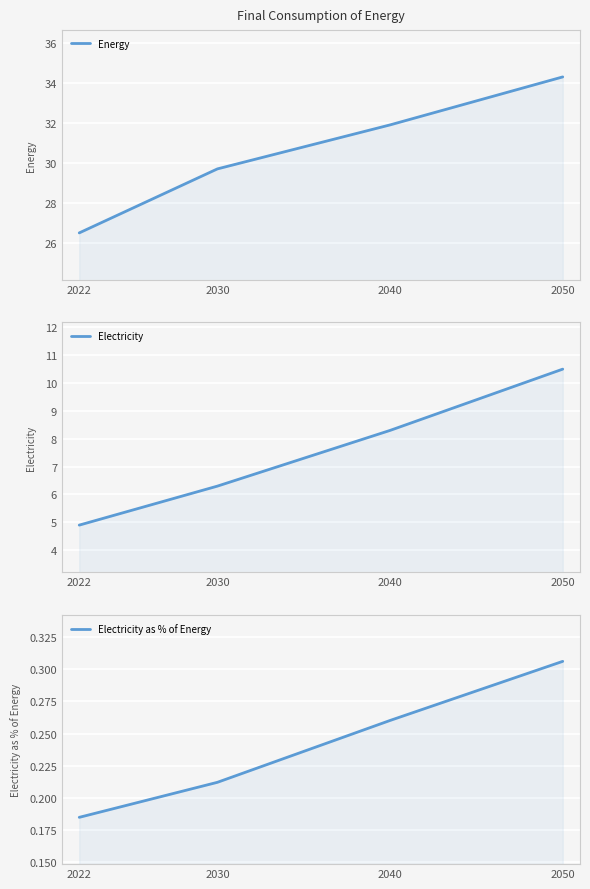

Between 2022 and 2030, which is larger?

2030